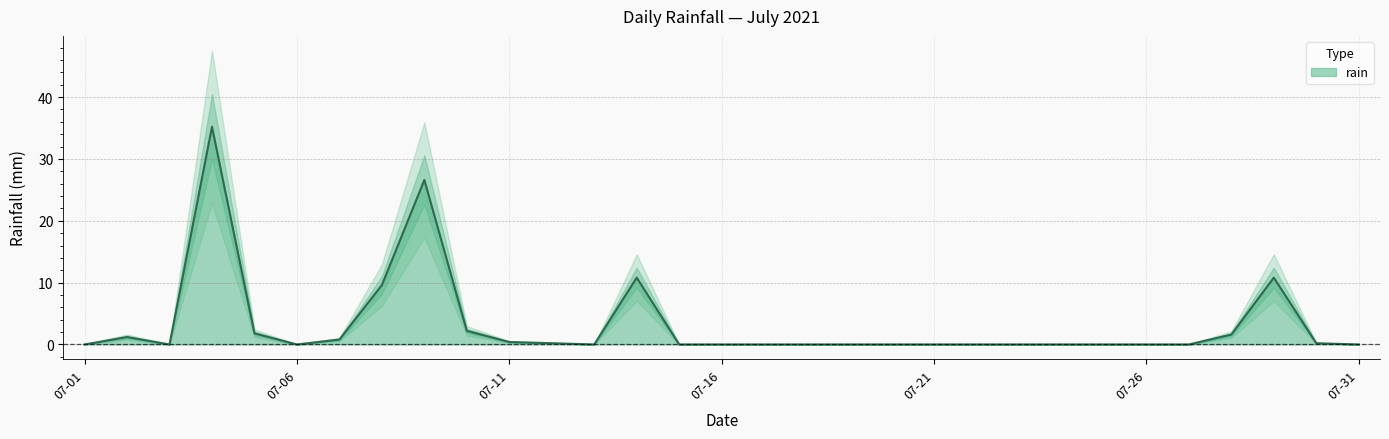

Does the chart have visible grid lines?

Yes